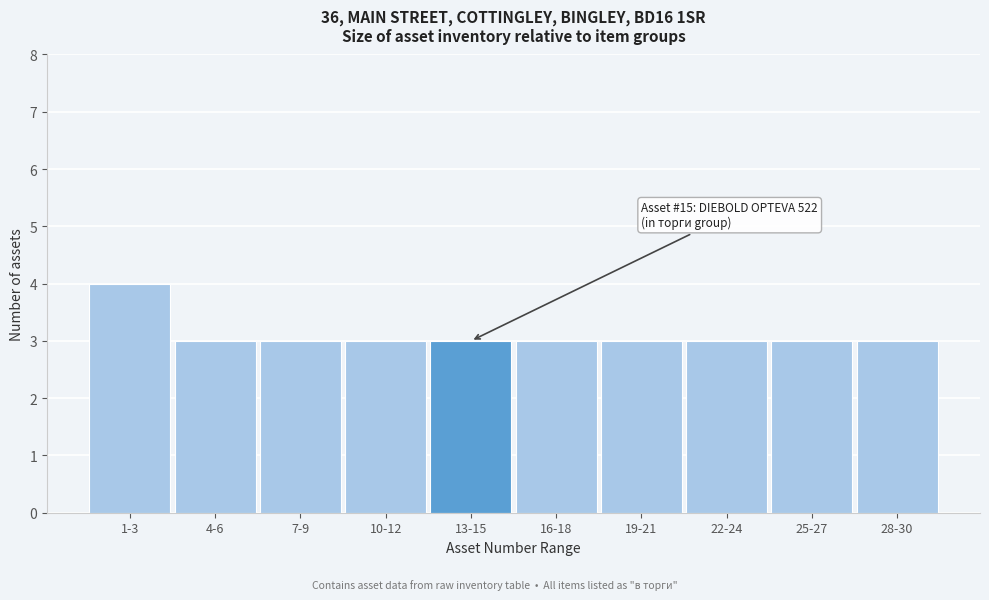

Reading left to right, transcribe all the data shown in this chart.

1-3=4	4-6=3	7-9=3	10-12=3	13-15=3	16-18=3	19-21=3	22-24=3	25-27=3	28-30=3